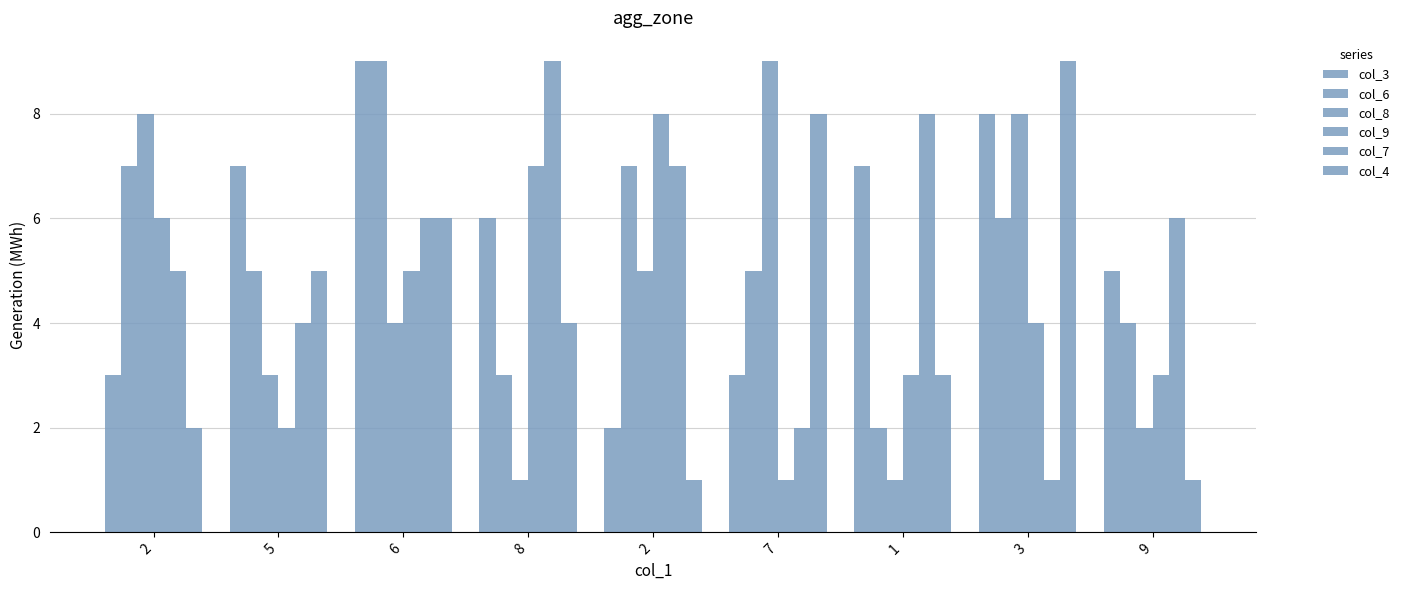

Reading left to right, transcribe all the data shown in this chart.

col_3: 2=3	5=7	6=9	8=6	2=2	7=3	1=7	3=8	9=5
col_6: 2=7	5=5	6=9	8=3	2=7	7=5	1=2	3=6	9=4
col_8: 2=8	5=3	6=4	8=1	2=5	7=9	1=1	3=8	9=2
col_9: 2=6	5=2	6=5	8=7	2=8	7=1	1=3	3=4	9=3
col_7: 2=5	5=4	6=6	8=9	2=7	7=2	1=8	3=1	9=6
col_4: 2=2	5=5	6=6	8=4	2=1	7=8	1=3	3=9	9=1